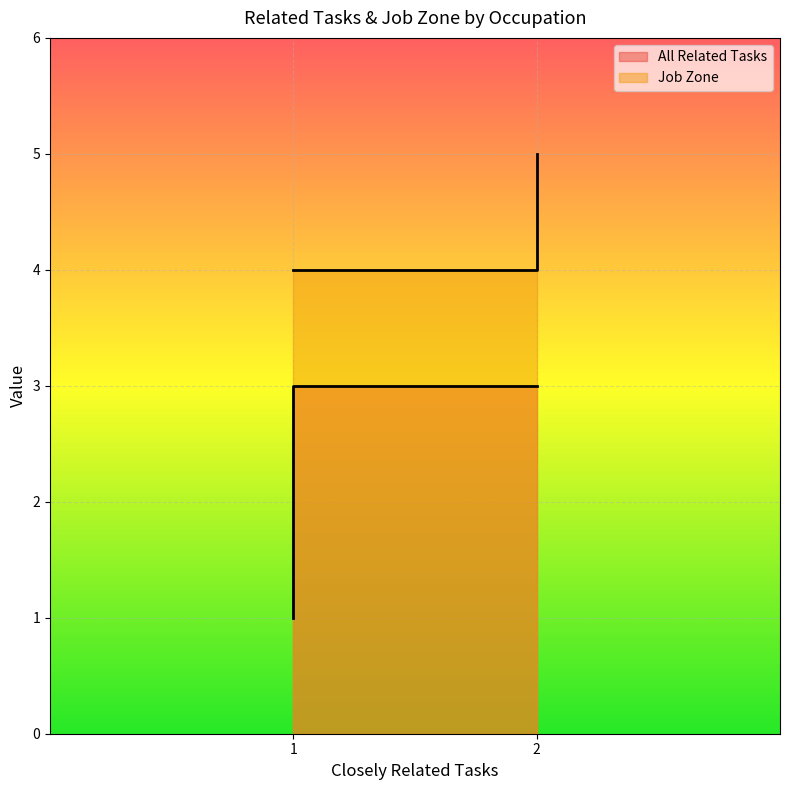

What is the average value?

2